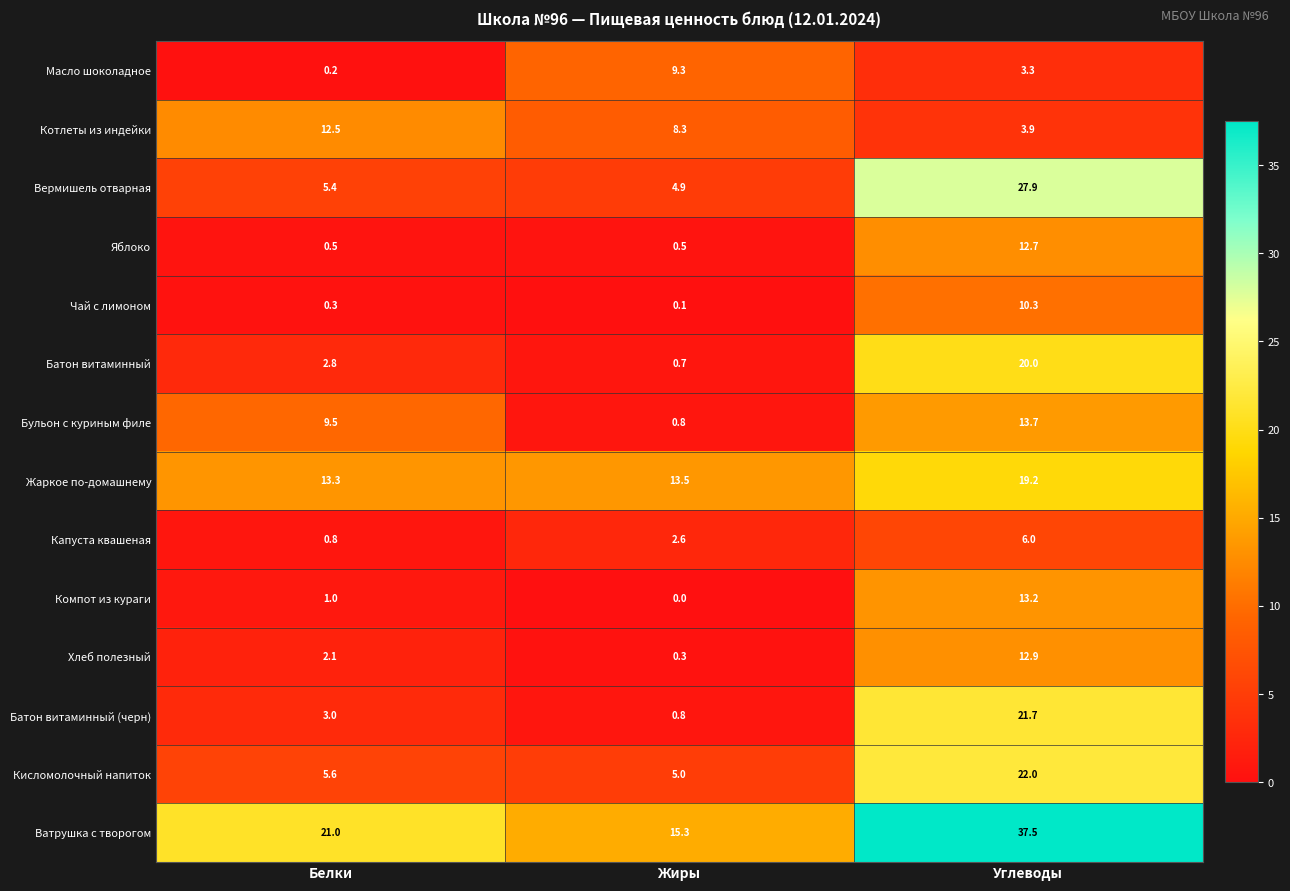

What is the difference between the maximum and second lowest values in the Жаркое по-домашнему series?

5.7